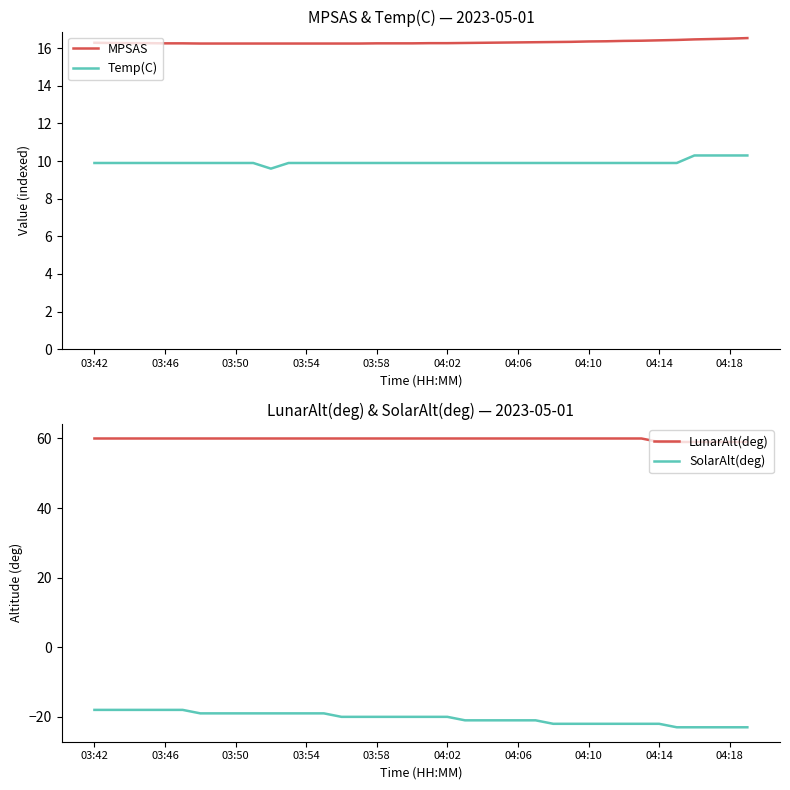

What is the value of the SolarAlt(deg) point at the 23rd from the left?

-21.0